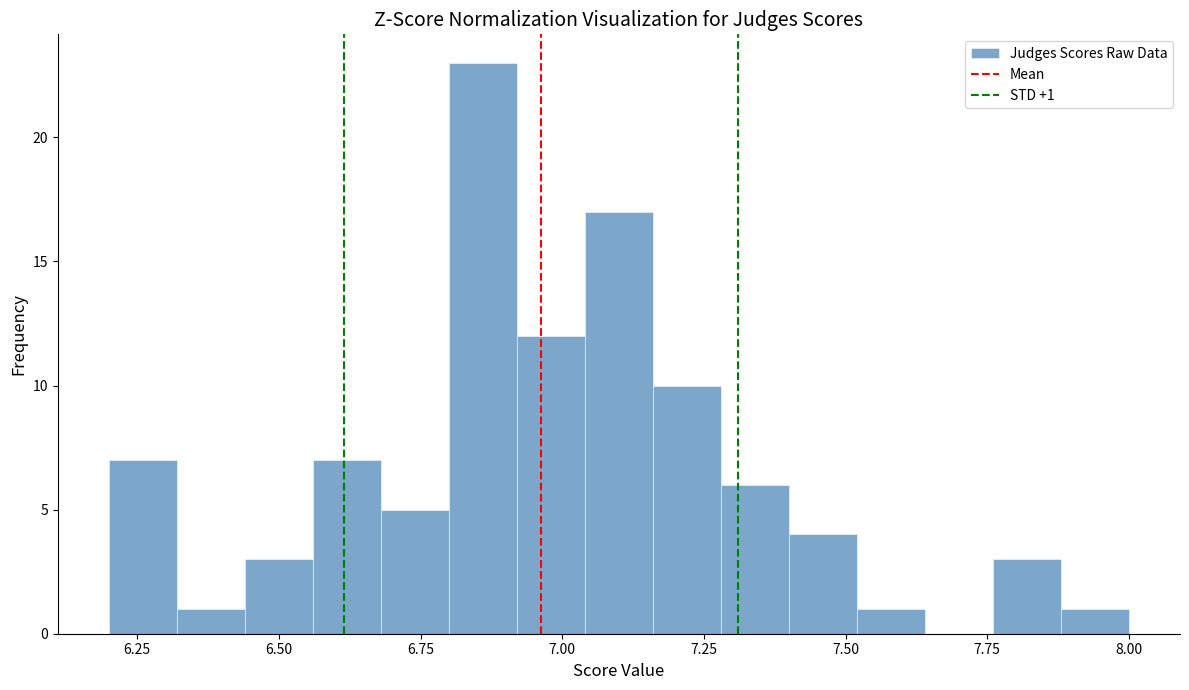

Around what value on the x-axis is the tallest bar? Give the approximate position of its centre, as read against the axis.

6.85